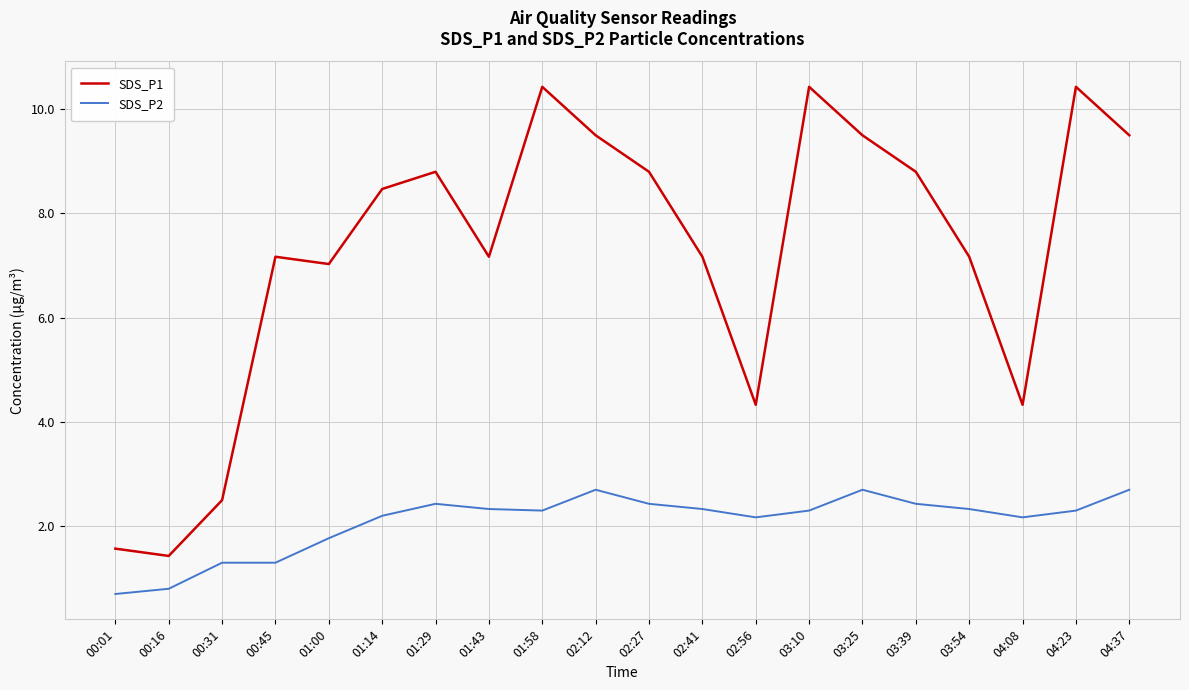

Reading left to right, list all the values displayed in this chart.

SDS_P1: 00:01=1.6	00:16=1.4	00:31=2.5	00:45=7.2	01:00=7.0	01:14=8.5	01:29=8.8	01:43=7.2	01:58=10.4	02:12=9.5	02:27=8.8	02:41=7.2	02:56=4.3	03:10=10.4	03:25=9.5	03:39=8.8	03:54=7.2	04:08=4.3	04:23=10.4	04:37=9.5
SDS_P2: 00:01=0.7	00:16=0.8	00:31=1.3	00:45=1.3	01:00=1.8	01:14=2.2	01:29=2.4	01:43=2.3	01:58=2.3	02:12=2.7	02:27=2.4	02:41=2.3	02:56=2.2	03:10=2.3	03:25=2.7	03:39=2.4	03:54=2.3	04:08=2.2	04:23=2.3	04:37=2.7